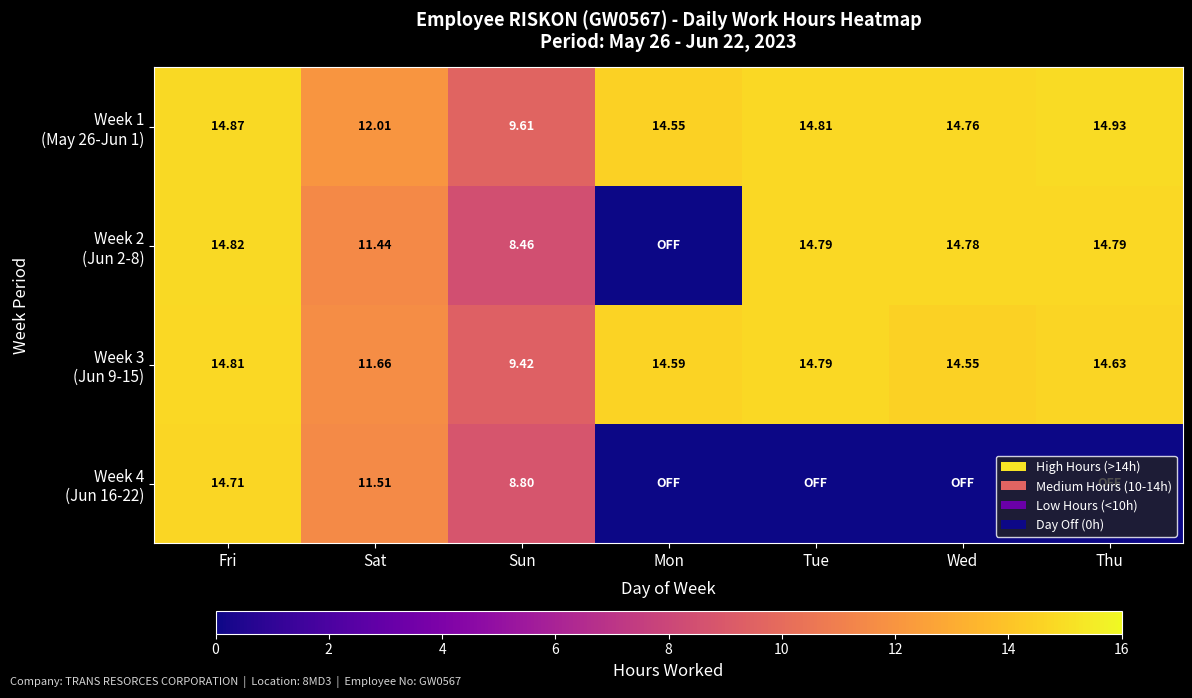

The Week 3 (Jun 9-15) series shows 14.6 at Thu. True or false?

True